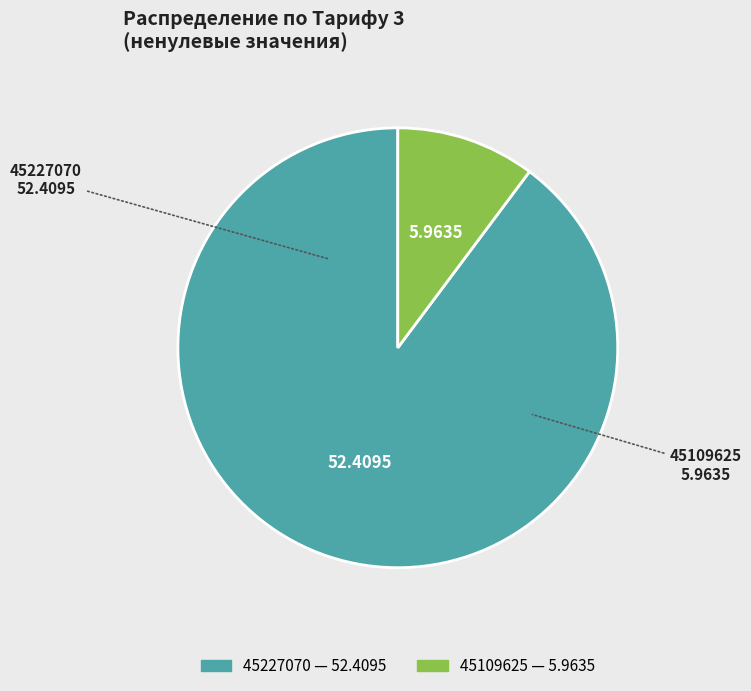

Is the sum of 45109625 and 45227070 greater than half?

Yes